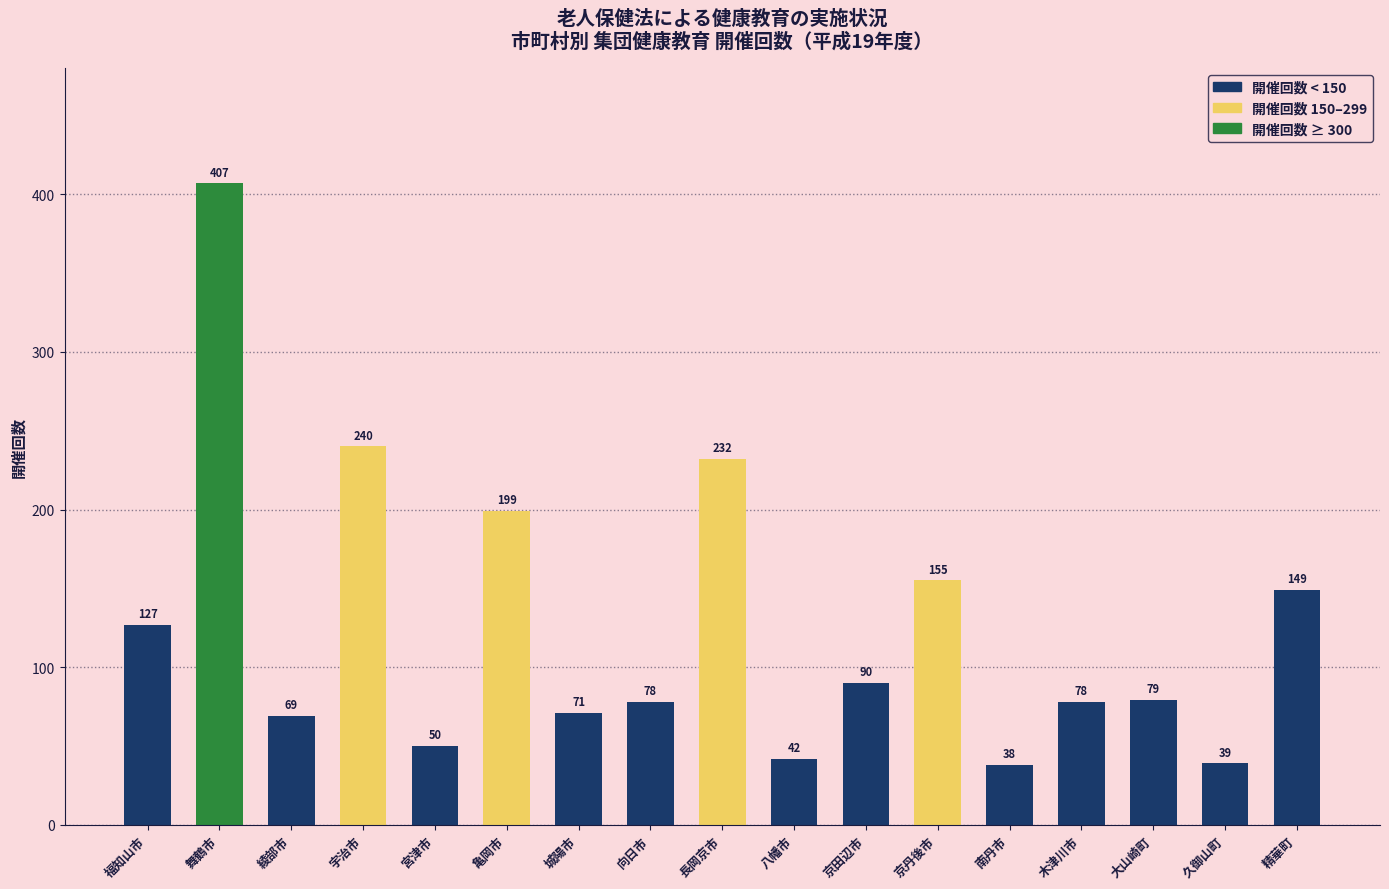

True or false: the data shows 232 at 長岡京市.

True